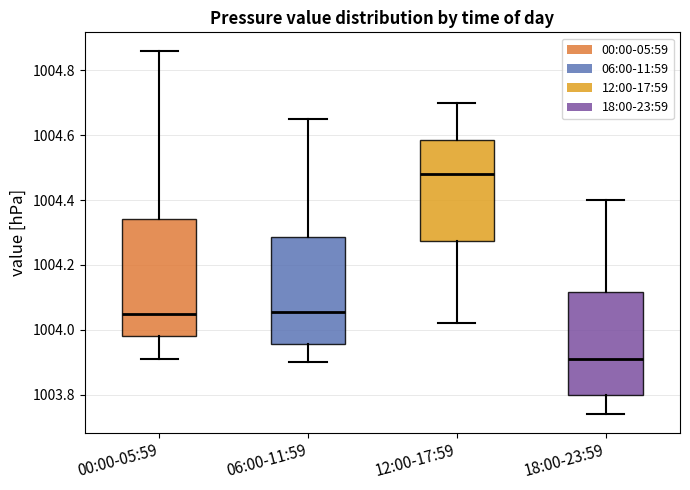

Reading left to right, read every box against the y-axis: the position of its median line, the range the box covers, and the ends of its whiskers. The values are not printed on the chart, so give them approximately, as read against the axis.

00:00-05:59: median 1004.06, box 1003.98 to 1004.34, whiskers 1003.92 to 1004.86
06:00-11:59: median 1004.06, box 1003.96 to 1004.28, whiskers 1003.90 to 1004.66
12:00-17:59: median 1004.48, box 1004.28 to 1004.58, whiskers 1004.02 to 1004.70
18:00-23:59: median 1003.92, box 1003.80 to 1004.12, whiskers 1003.74 to 1004.40